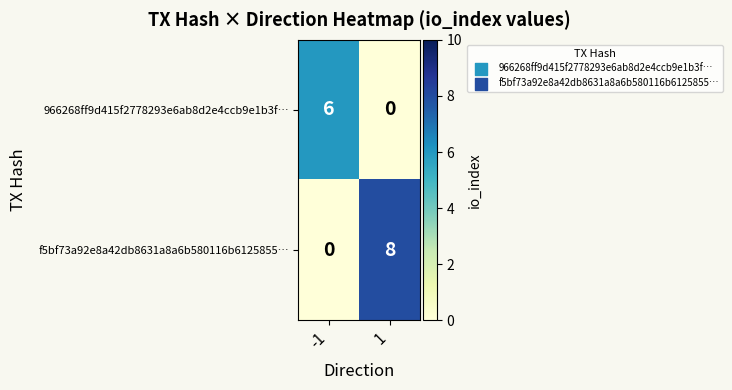

What is the difference between the highest and lowest values at 1?

8